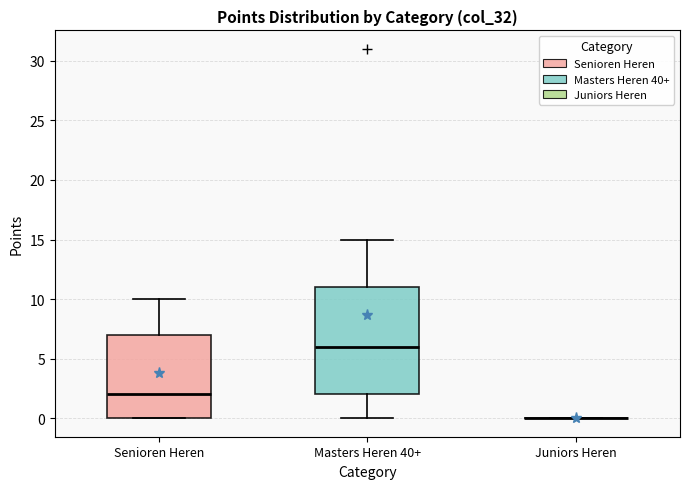

Where is the lower edge of the box for Masters Heren 40+ on the y-axis? The values are not printed on the chart, so give them approximately, as read against the axis.

2